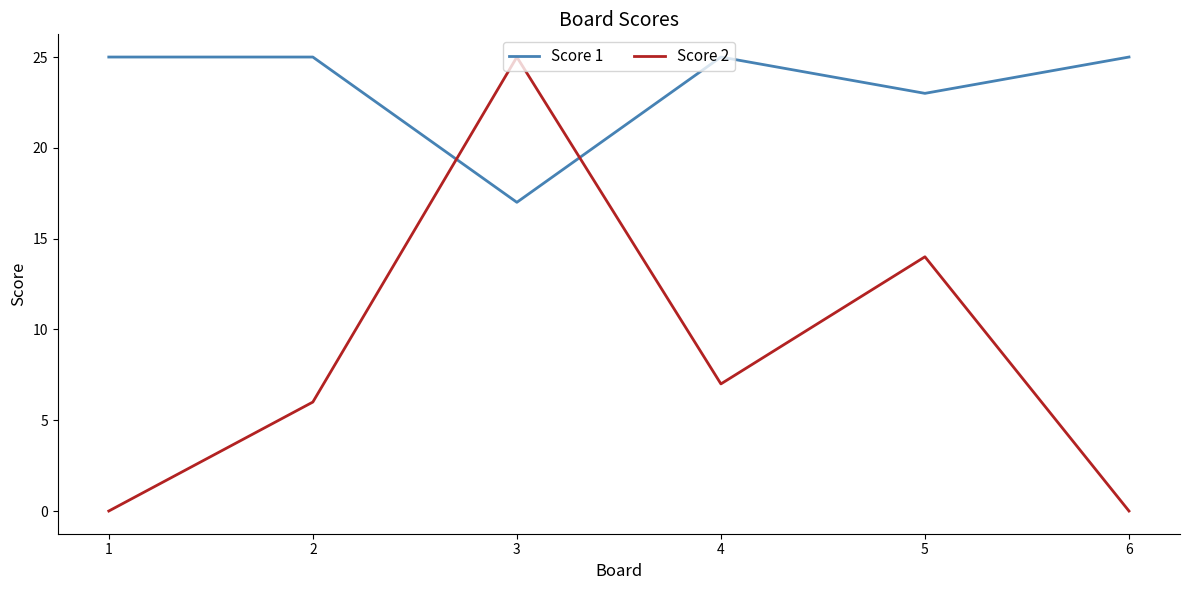

Which series ends up on top after the final intersection of Score 2 and Score 1?

Score 1